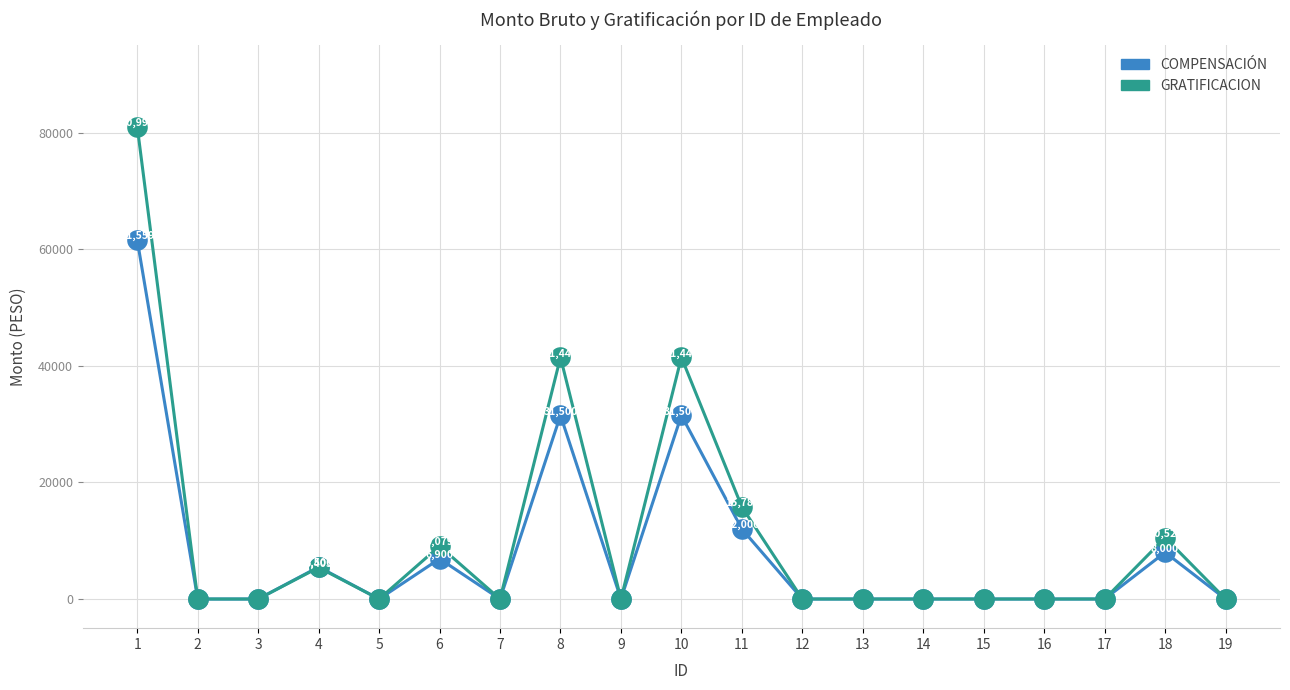

Is the value of GRATIFICACION at 12 greater than the value of COMPENSACIÓN at 4?

No